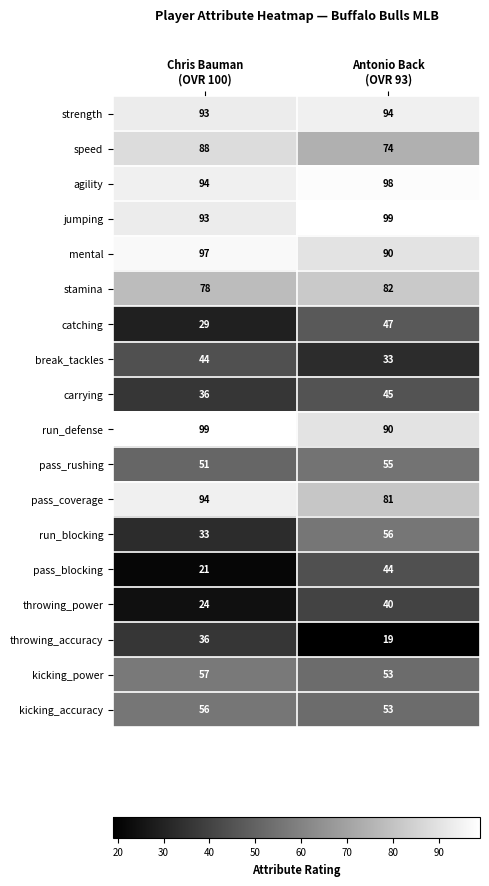

What is the difference between the maximum and minimum values in the catching series?

18